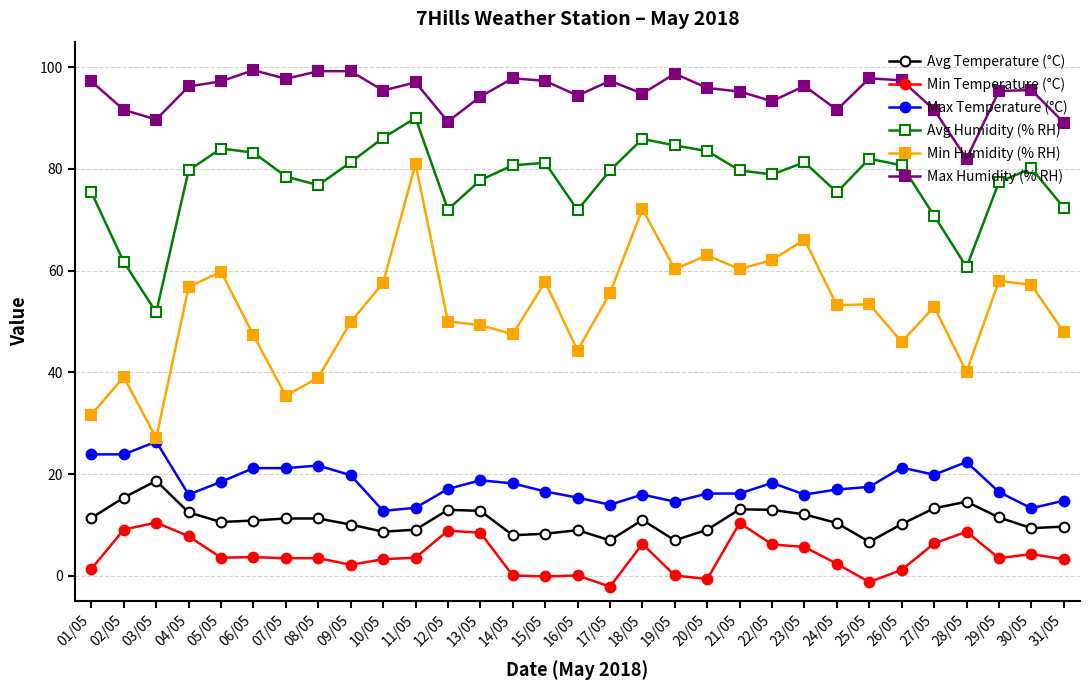

What is the sum of the Avg Humidity (% RH) values at 02/05 and 11/05?

151.7